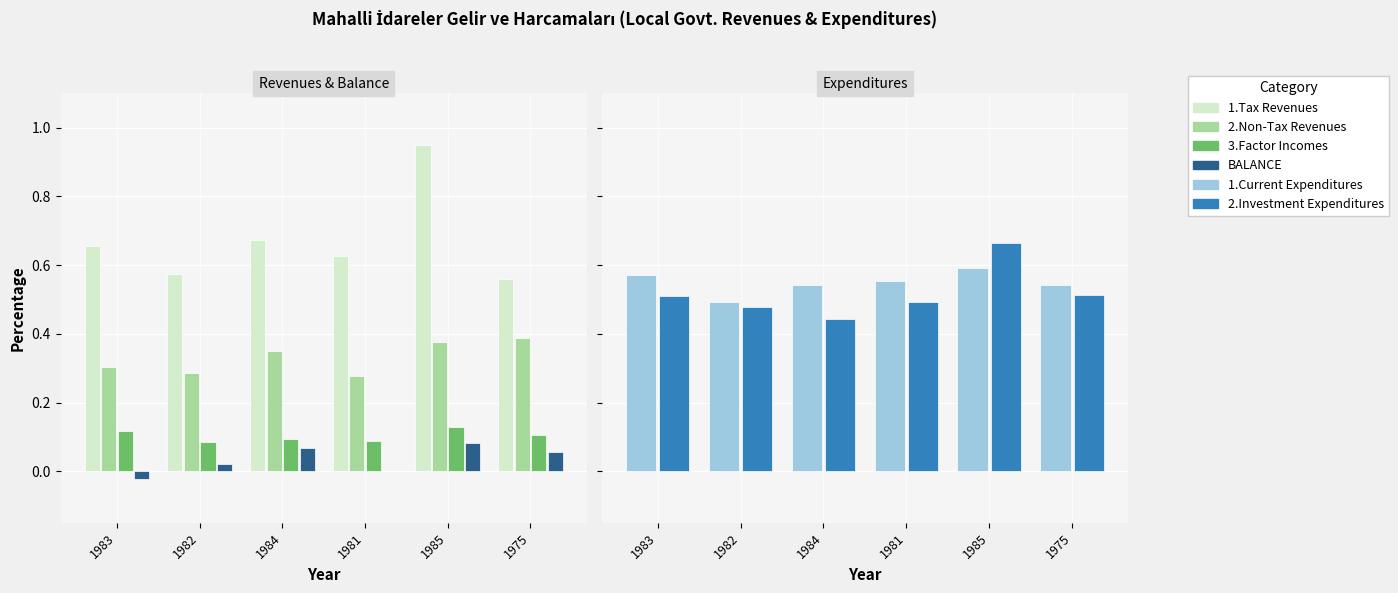

Rank the series by their maximum value, from highest to lowest.

1.Tax Revenues, 2.Investment Expenditures, 1.Current Expenditures, 2.Non-Tax Revenues, 3.Factor Incomes, BALANCE